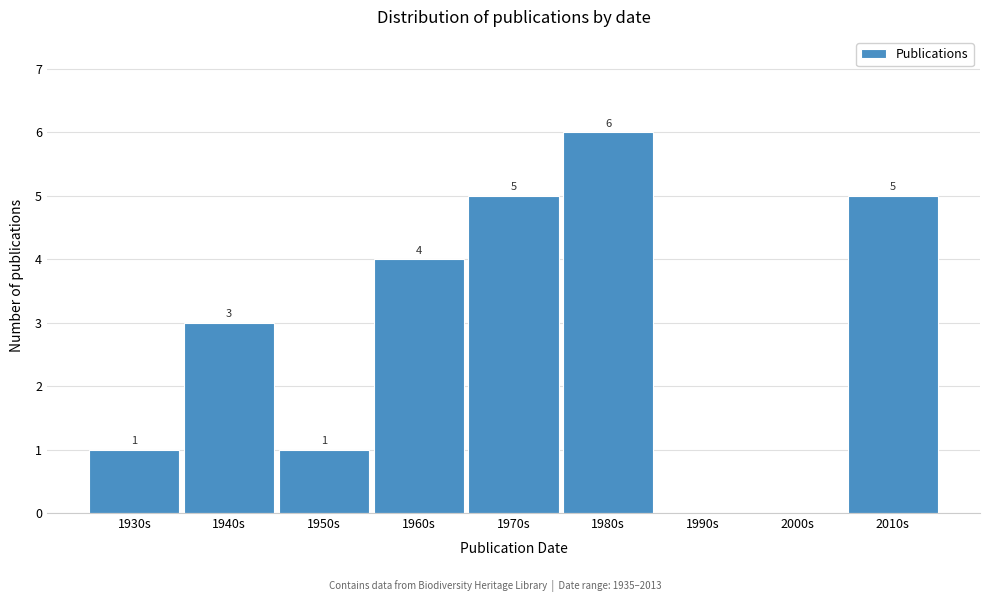

Reading left to right, transcribe all the data shown in this chart.

1930s=1	1940s=3	1950s=1	1960s=4	1970s=5	1980s=6	1990s=0	2000s=0	2010s=5